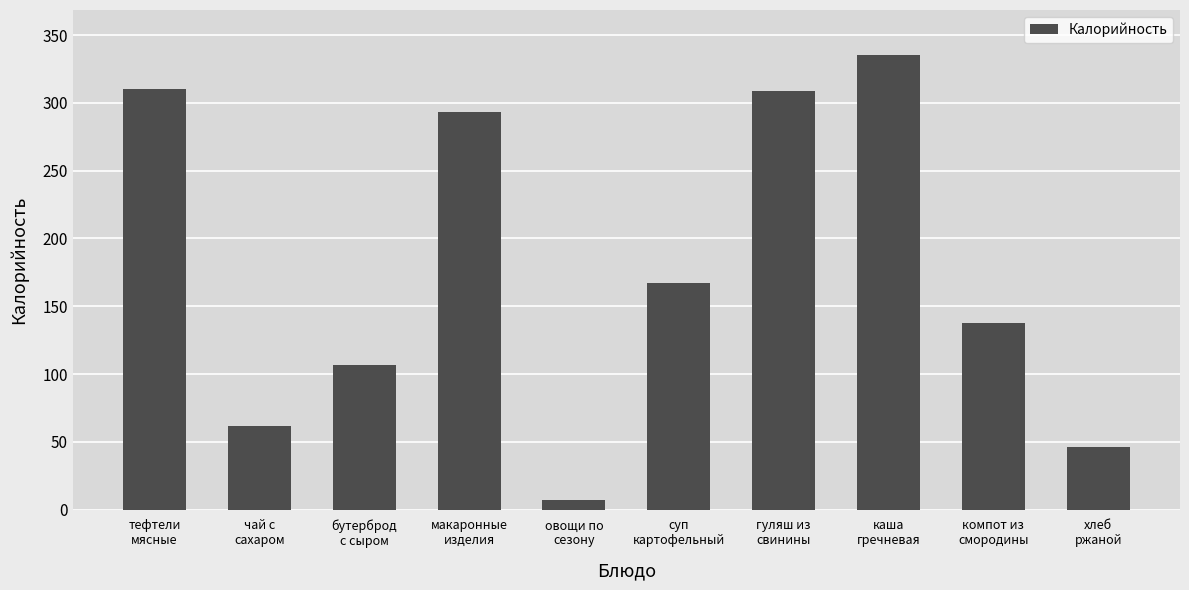

What is the difference between the second highest and second lowest values?

264